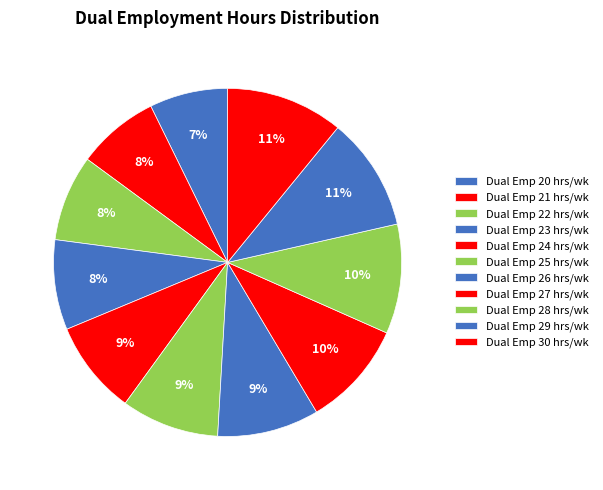

Is it true that Dual Emp 24 hrs/wk is 18% of the pie?

False